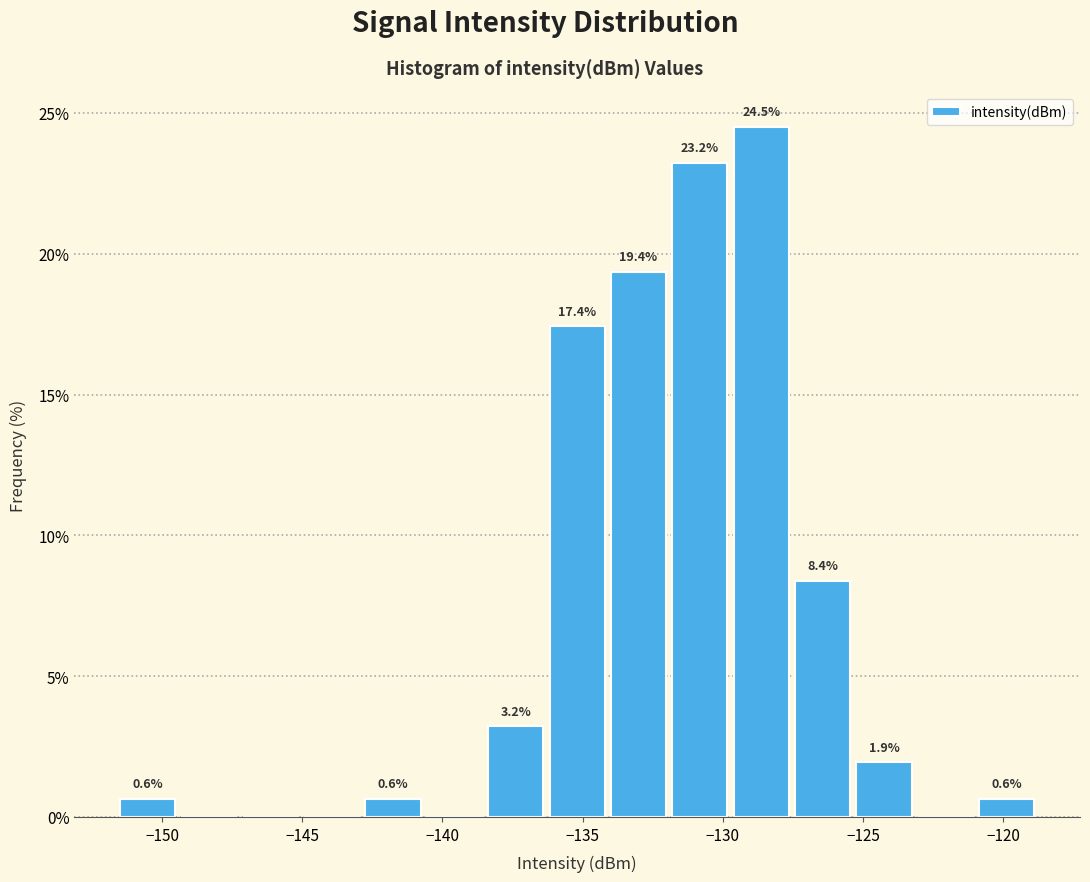

Over which range of the x-axis is the bar tallest?

-129.5 to -127.5